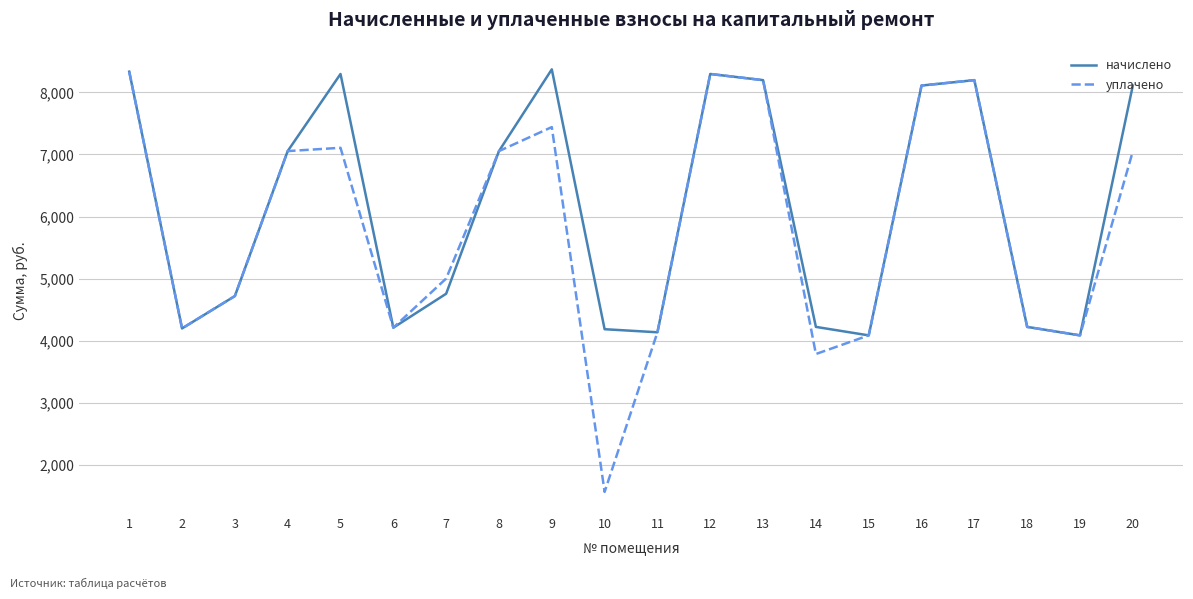

What is the maximum value shown in the chart?

8371.1